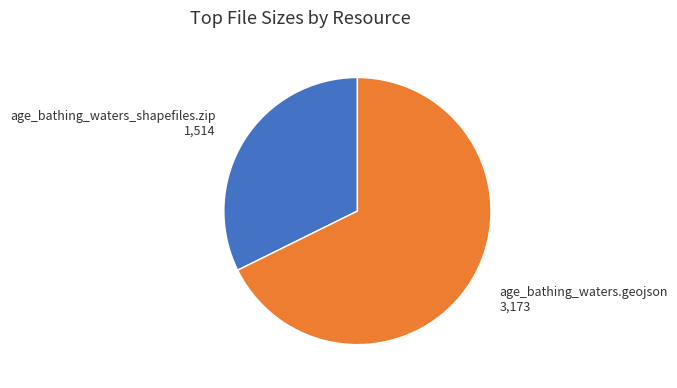

How many slices are in this pie chart?

2